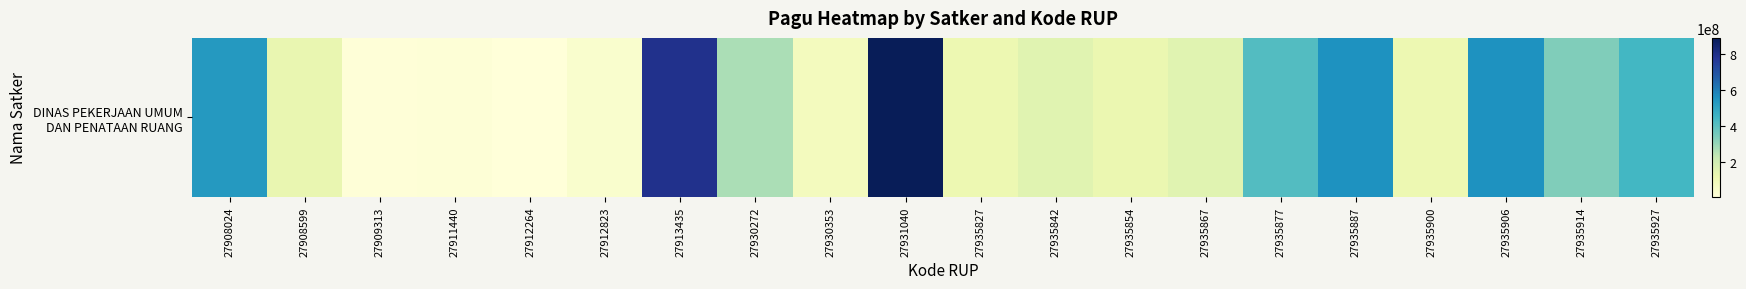

Reading left to right, list all the values displayed in this chart.

529578100	128300000	8214400	12645000	3960000	37360000	790763000	269495000	79185000	888158200	112500000	150000000	120000000	150000000	412500000	550000000	112500000	550000000	335500000	440000000